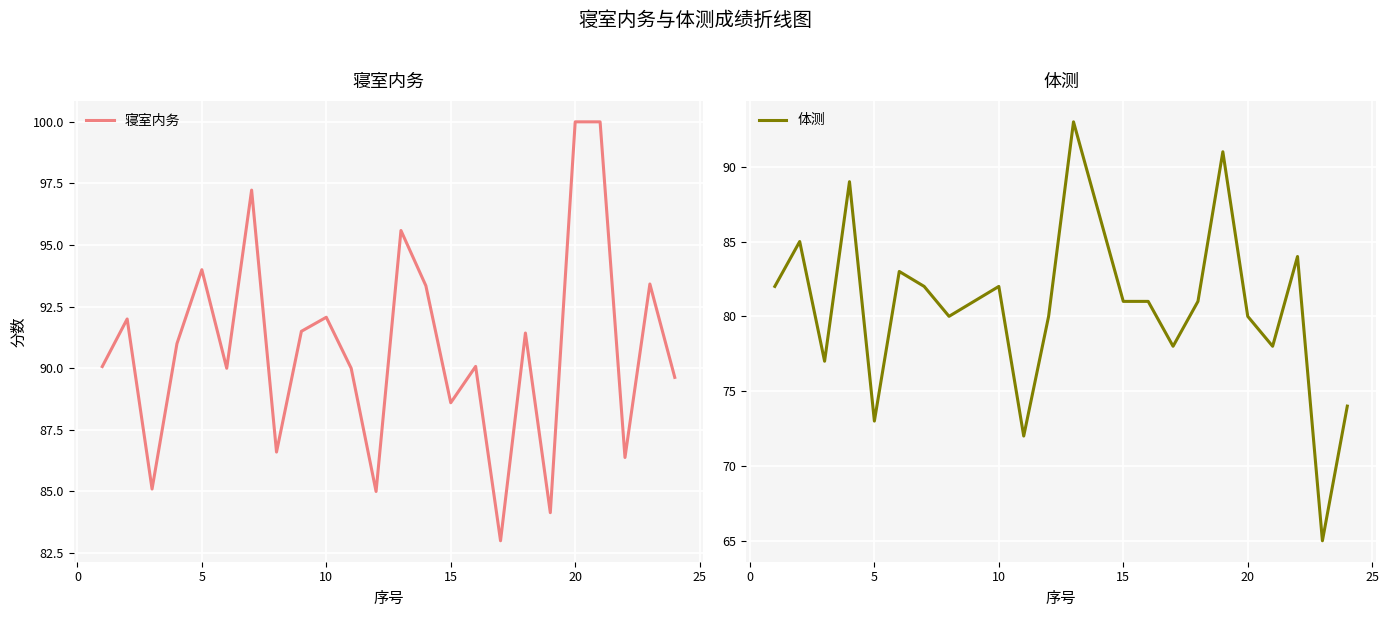

What is the lowest value of the 寝室内务 series?

83.0